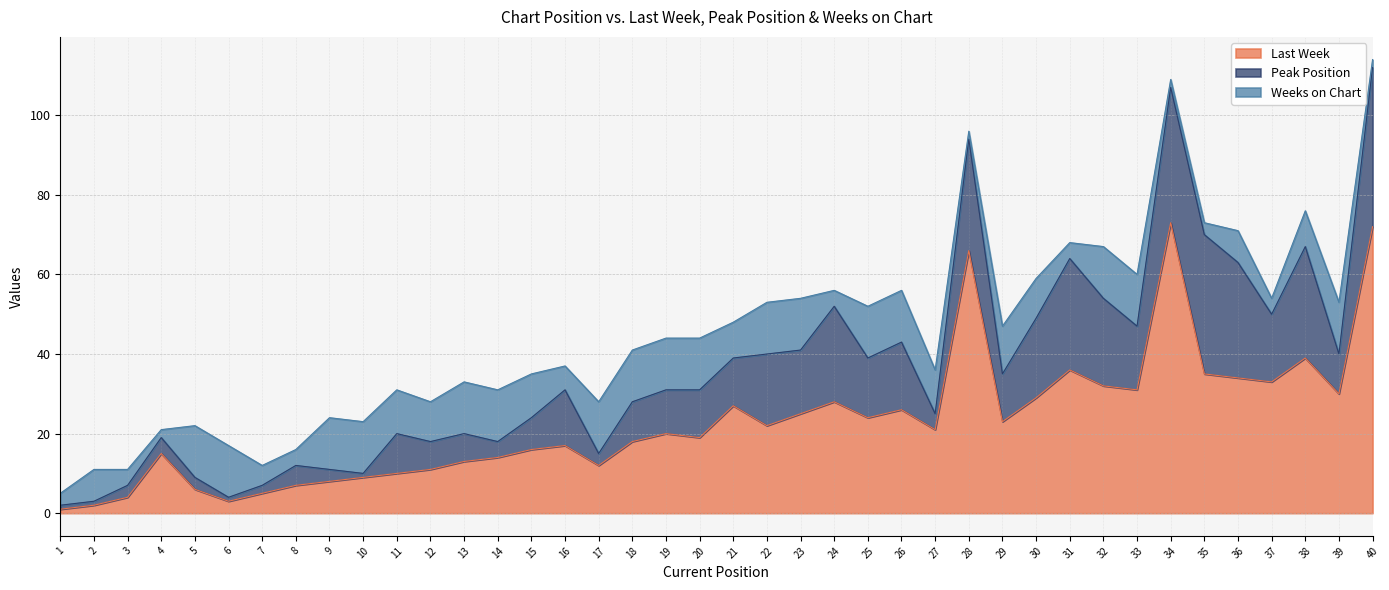

True or false: Peak Position and Last Week intersect in this chart.

False